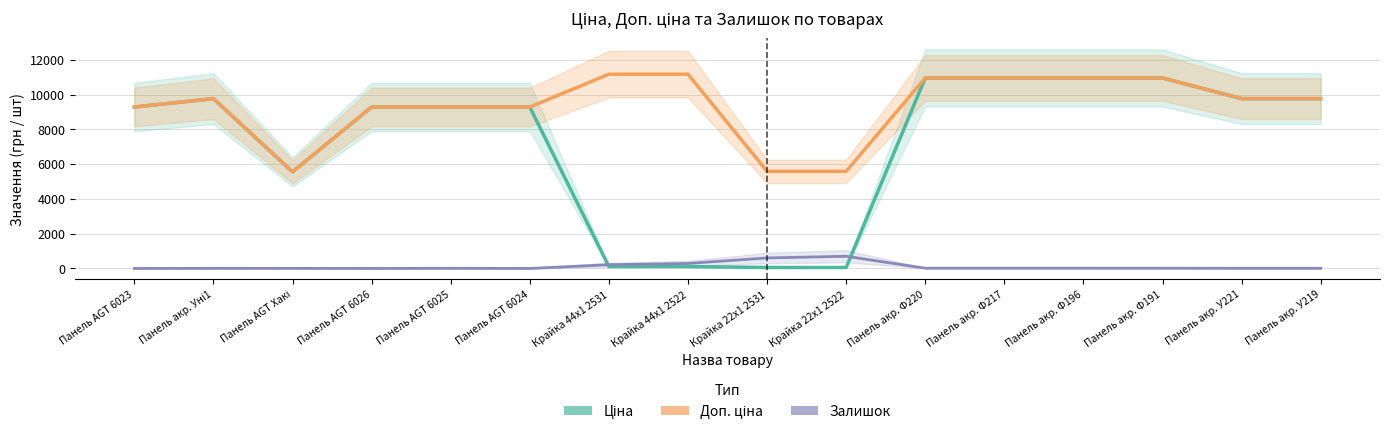

List the series in order of their overall mean, lowest first.

Залишок, Ціна, Доп. ціна